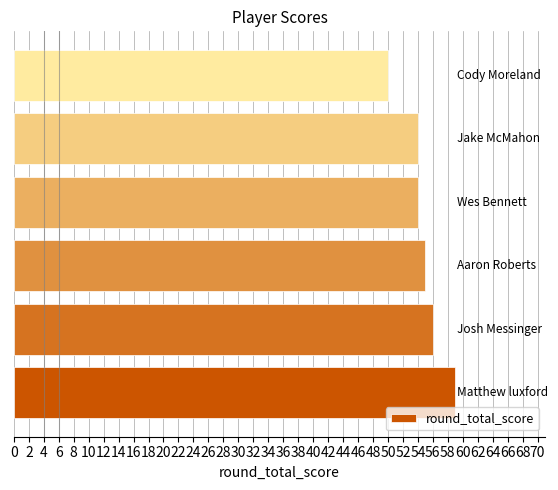

What is the difference between the maximum and minimum values?

9